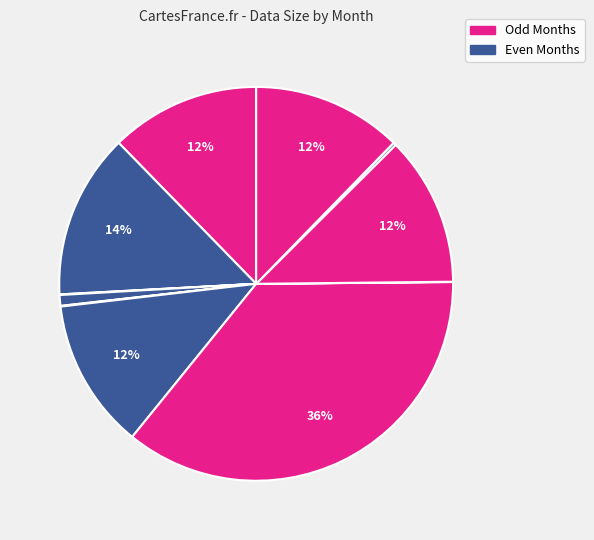

How many segments does this pie chart have?

11